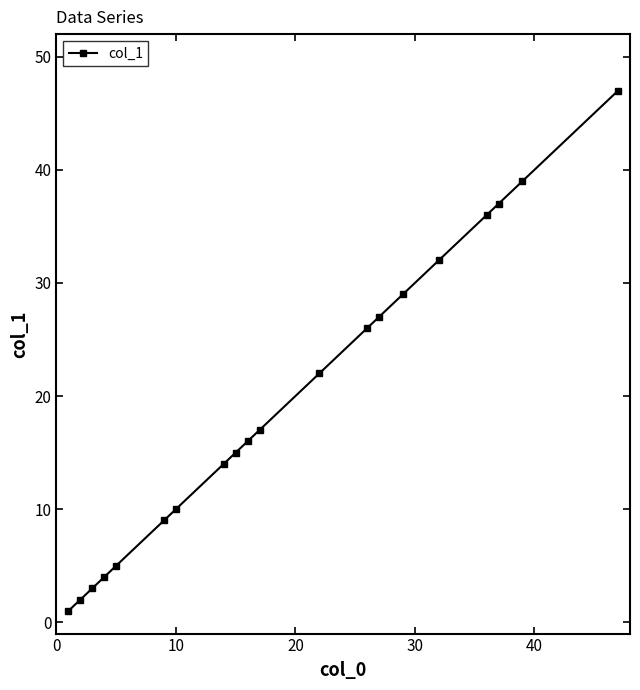

What is the maximum value shown in the chart?

47